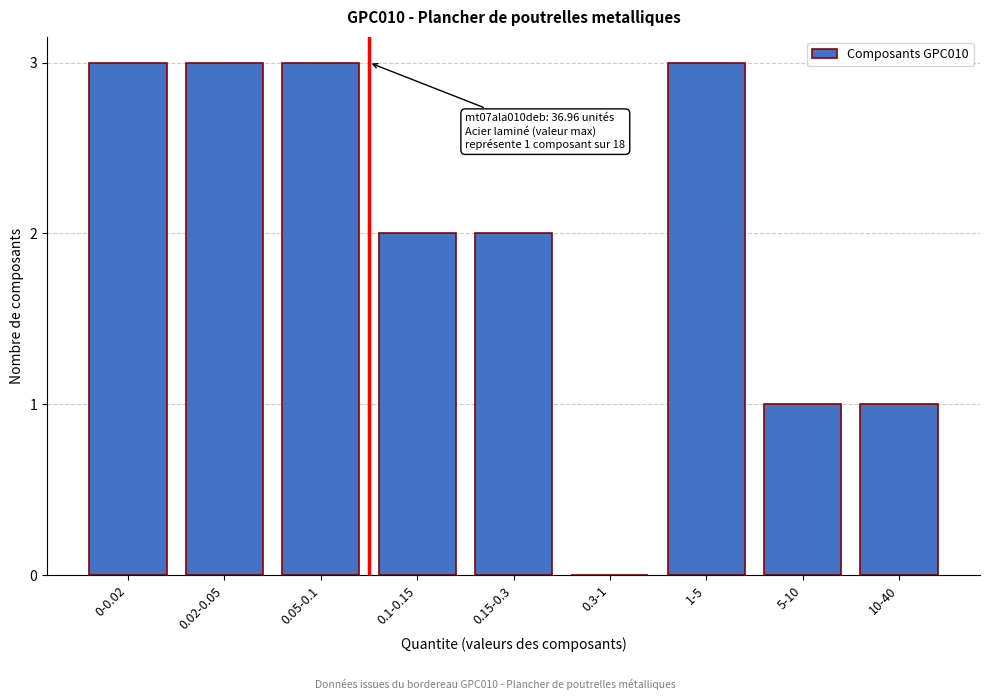

Reading right to left, extract all data points from this chart.

10-40=1	5-10=1	1-5=3	0.3-1=0	0.15-0.3=2	0.1-0.15=2	0.05-0.1=3	0.02-0.05=3	0-0.02=3